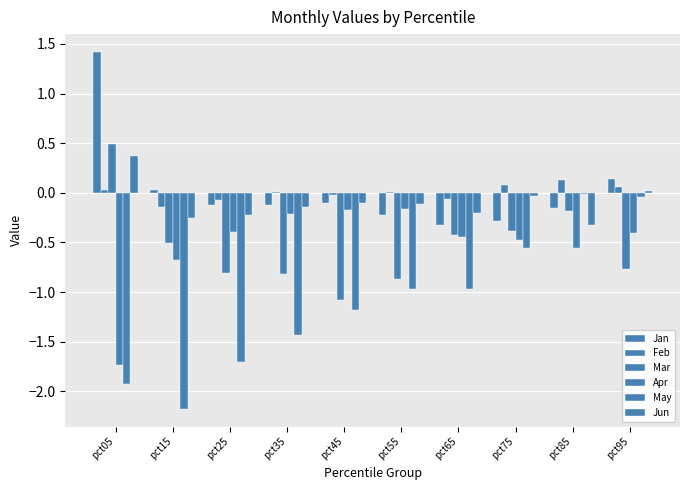

How many groups of bars are there?

10